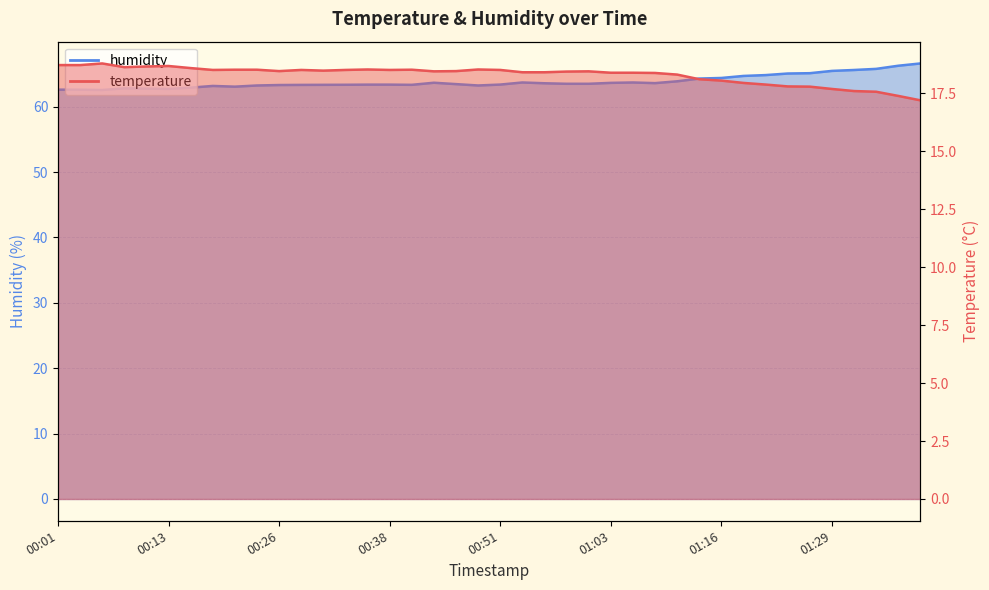

What is the value of the humidity point at the 21st from the left?

63.4